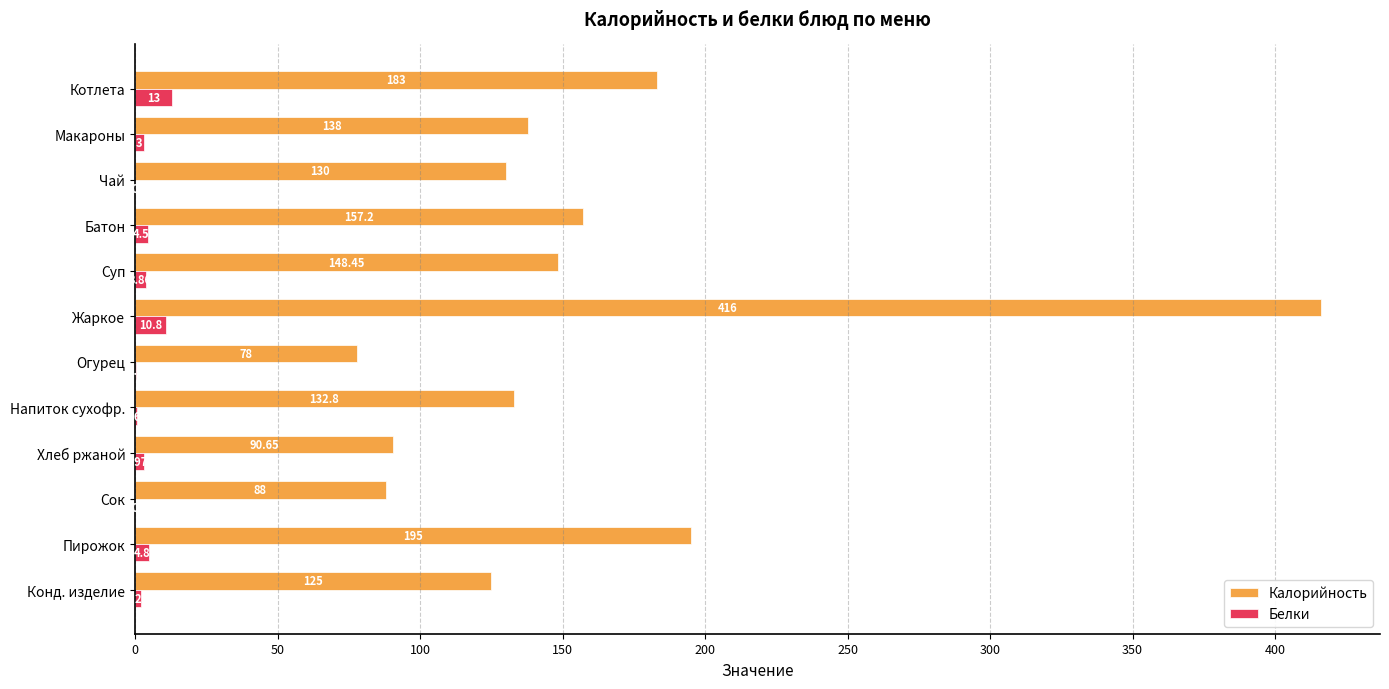

At which label does Калорийность reach its peak?

Жаркое